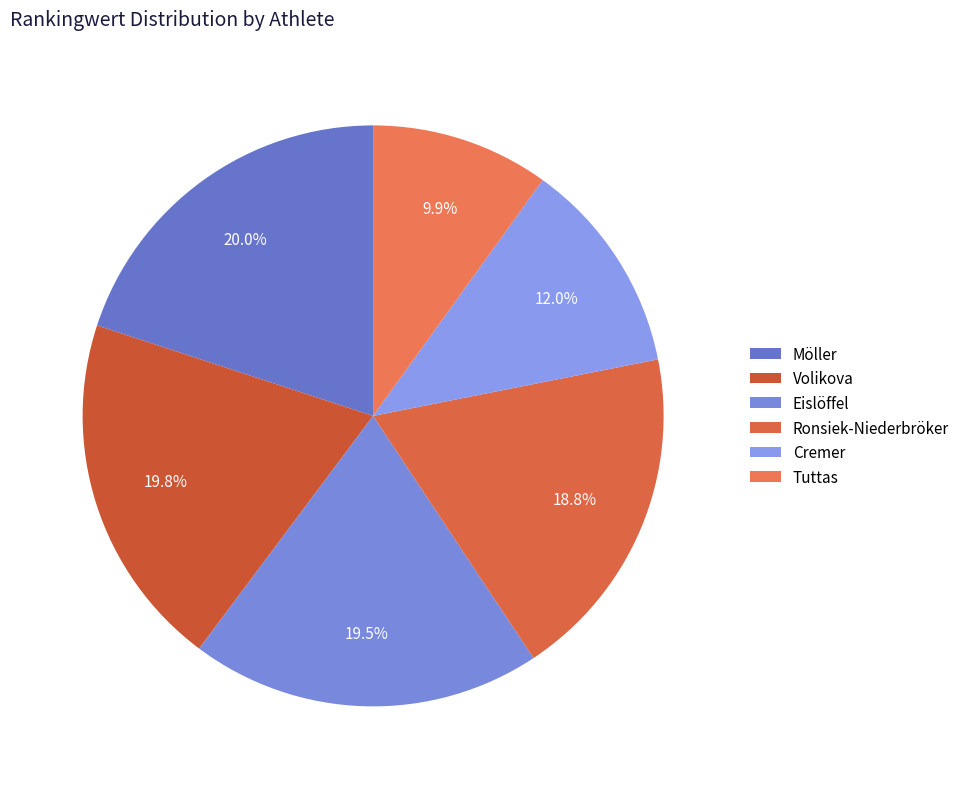

How many slices are in this pie chart?

6